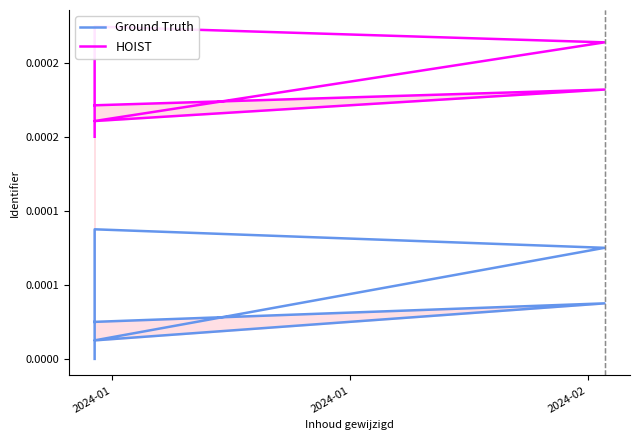

How many values in the Ground Truth series exceed 0?

6